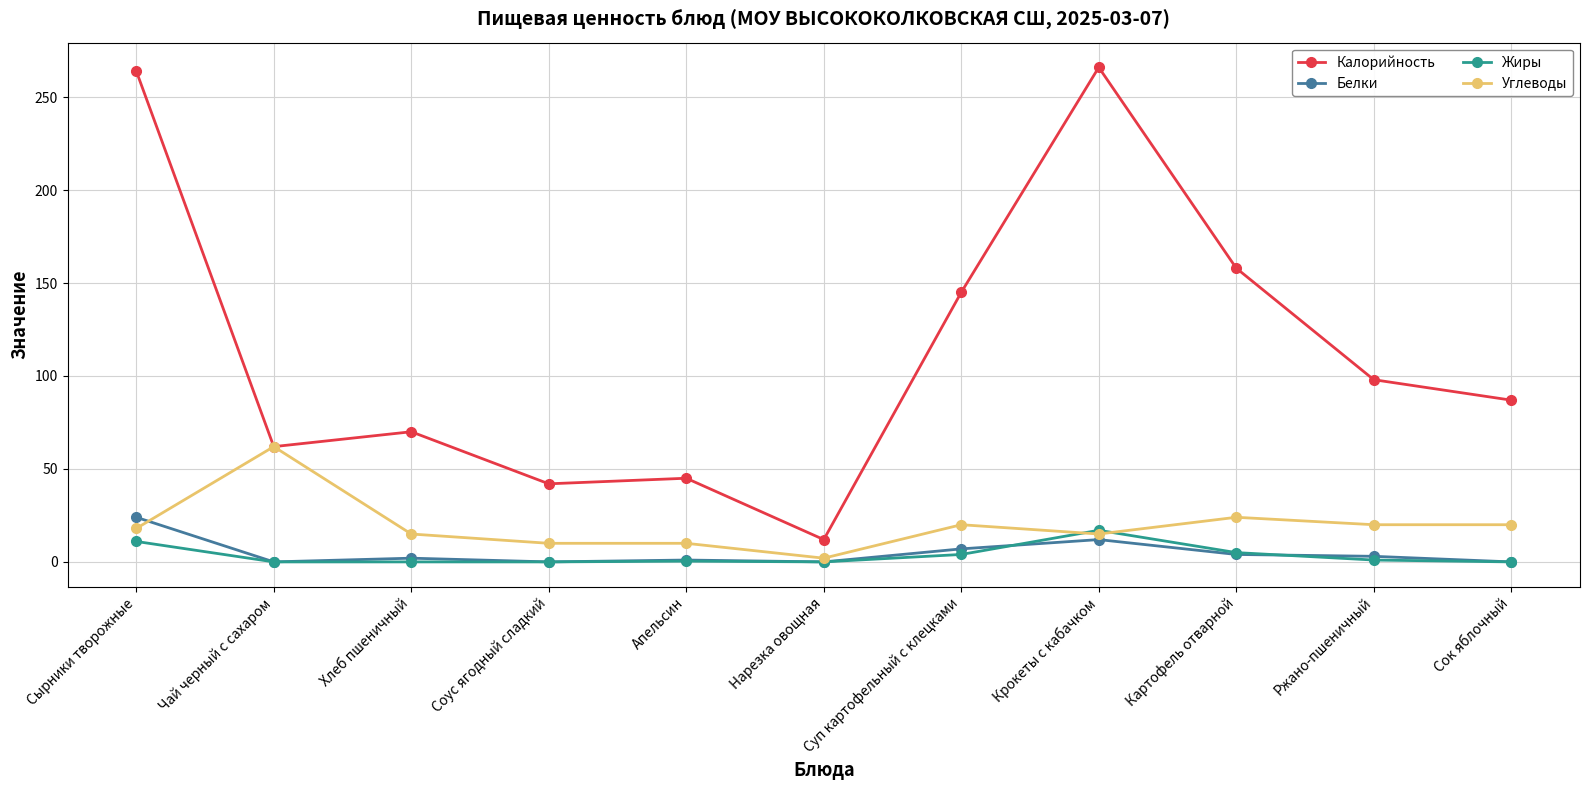

Which series has the largest total across all categories?

Калорийность